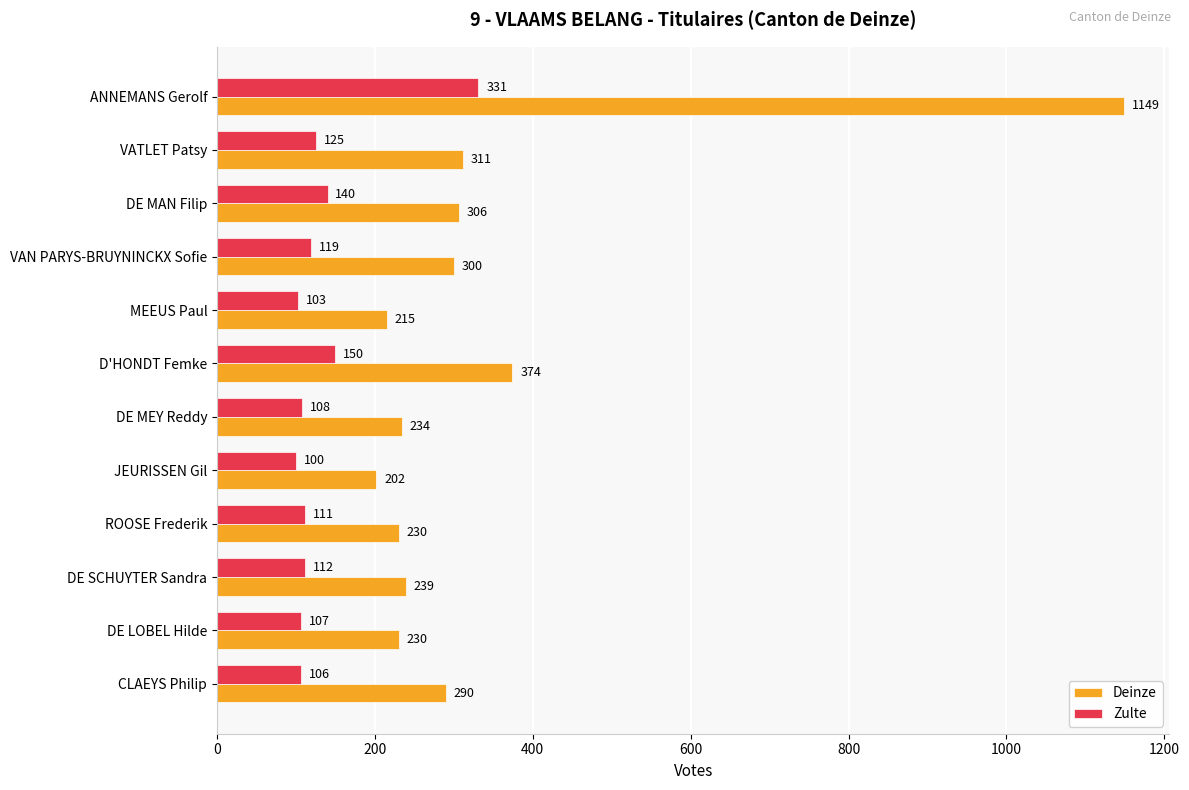

What is the sum of the Deinze values at DE MEY Reddy and CLAEYS Philip?

524